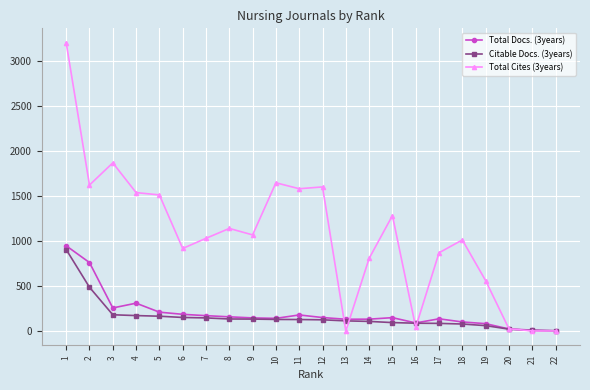

What value does the Total Cites (3years) series have at 2?

1624